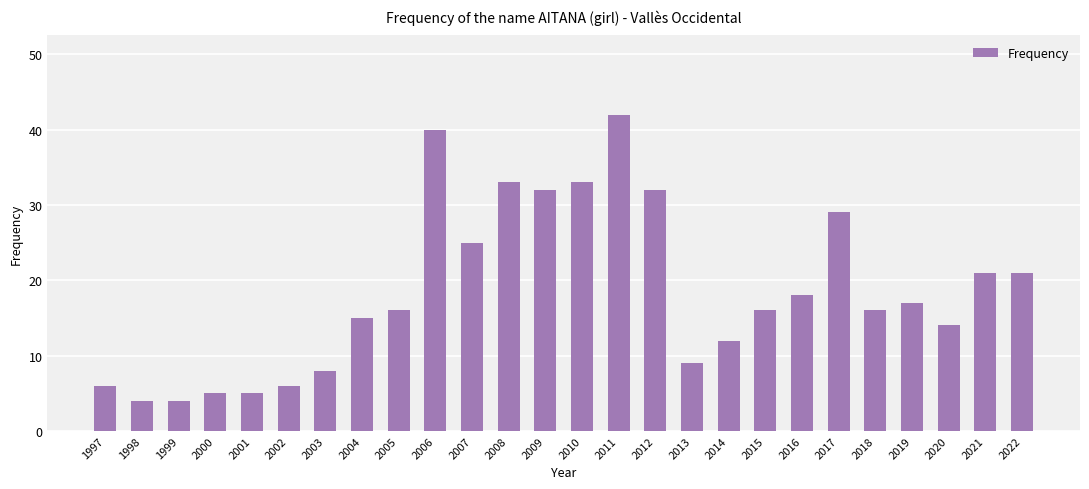

What is the minimum value shown in the chart?

4